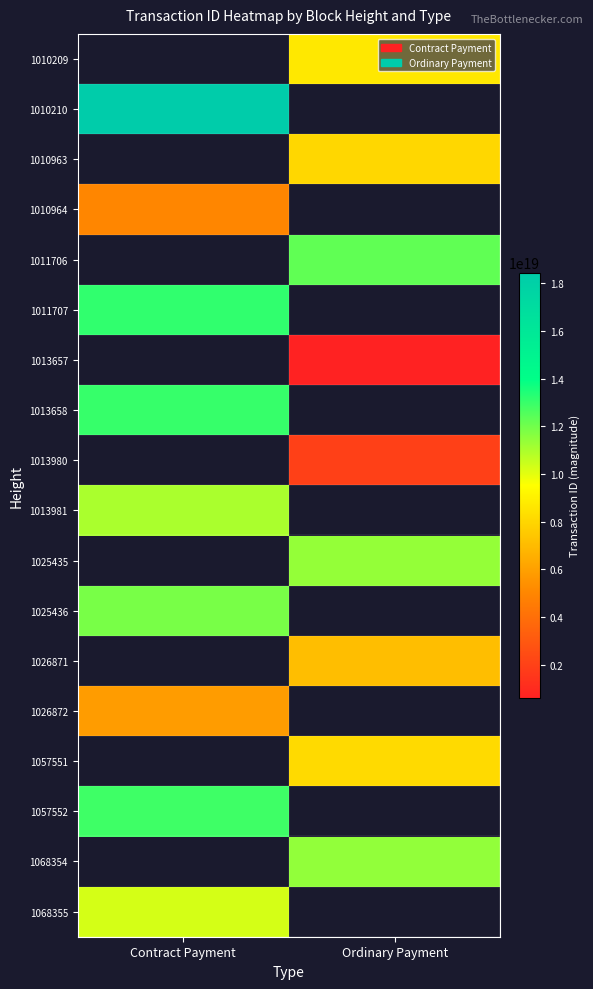

How many positive values does the 1068354 series have?

1